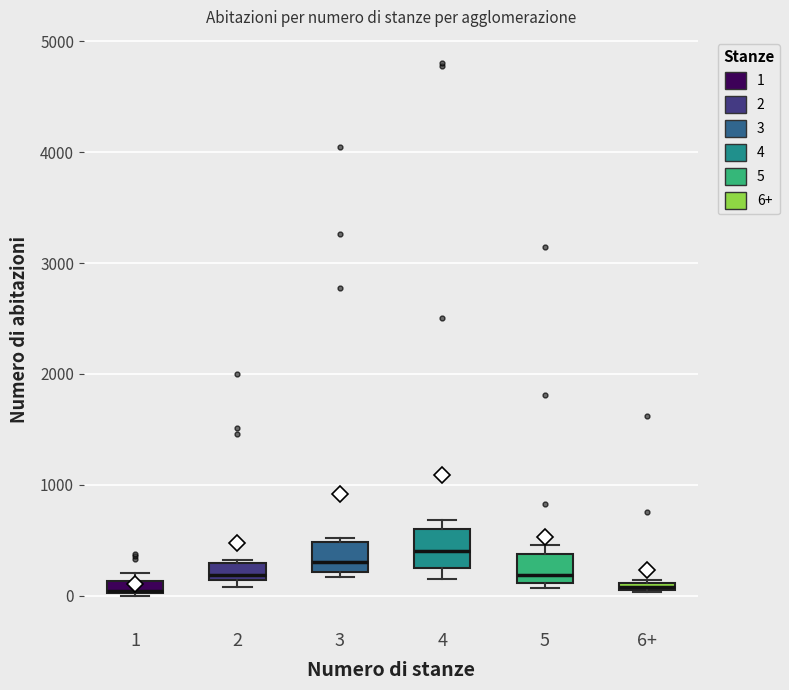

Where is the upper edge of the box for 6+ on the y-axis? The values are not printed on the chart, so give them approximately, as read against the axis.

100